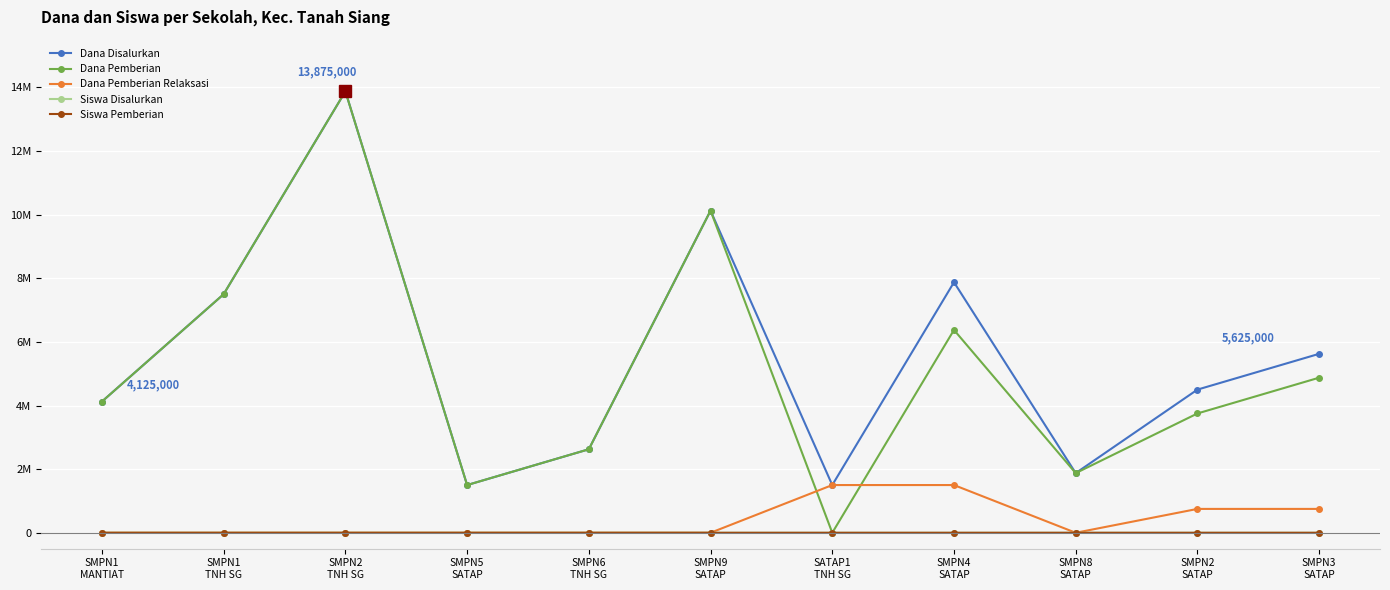

Which series changed the most between SMPN5
SATAP and SMPN8
SATAP?

Dana Disalurkan